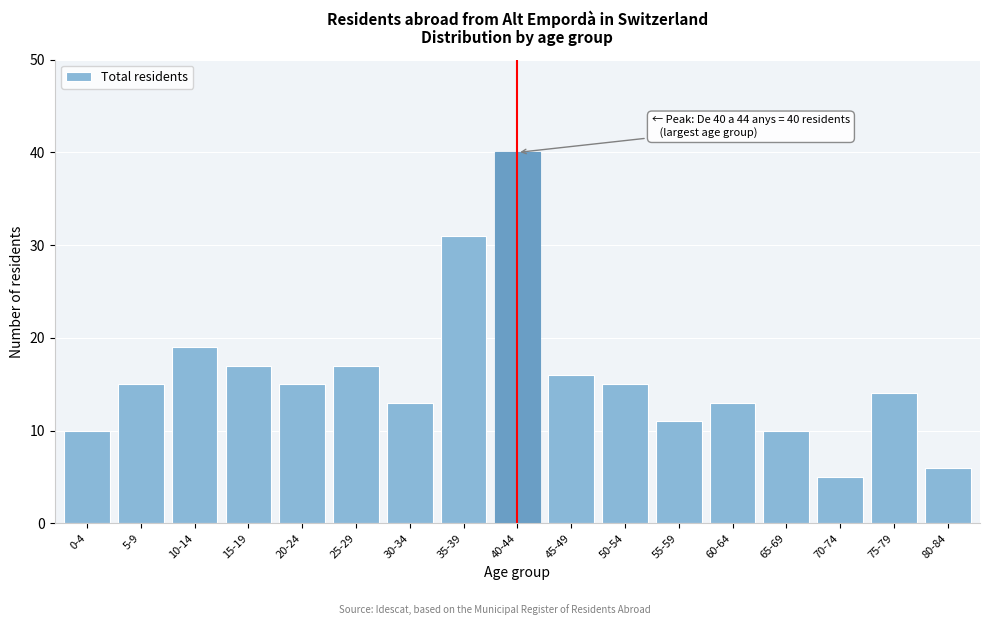

Reading right to left, extract all data points from this chart.

6	14	5	10	13	11	15	16	40	31	13	17	15	17	19	15	10